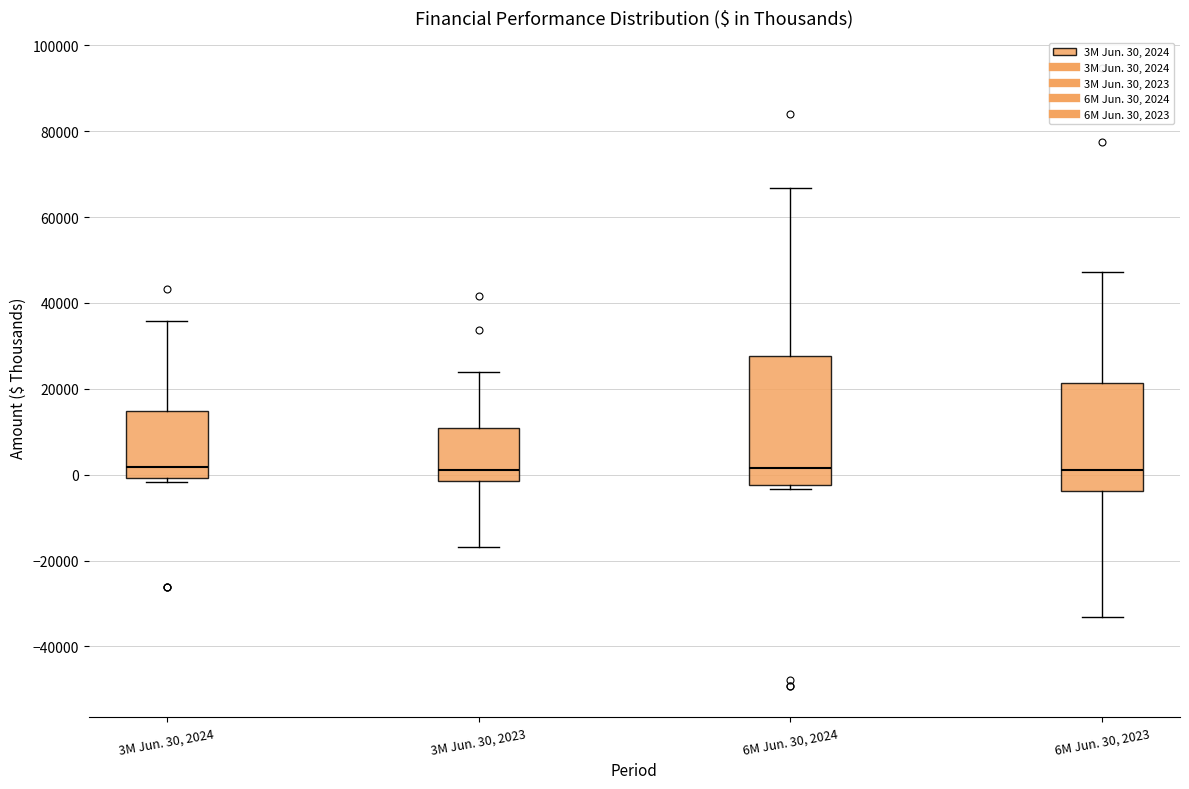

Which box is the tallest, from its lower edge to its upper edge?

6M Jun. 30, 2024